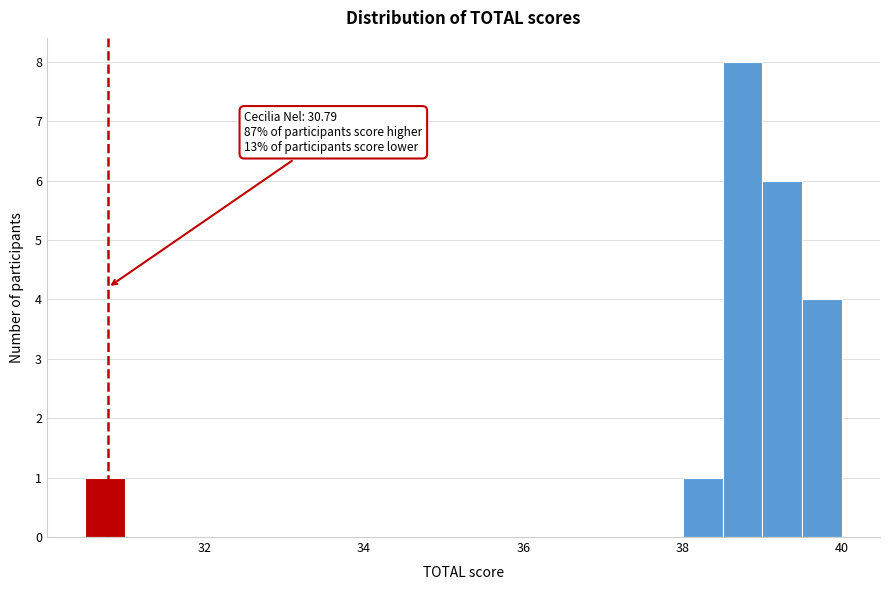

Read against the x-axis, roughly where is the centre of the tallest bar?

38.8